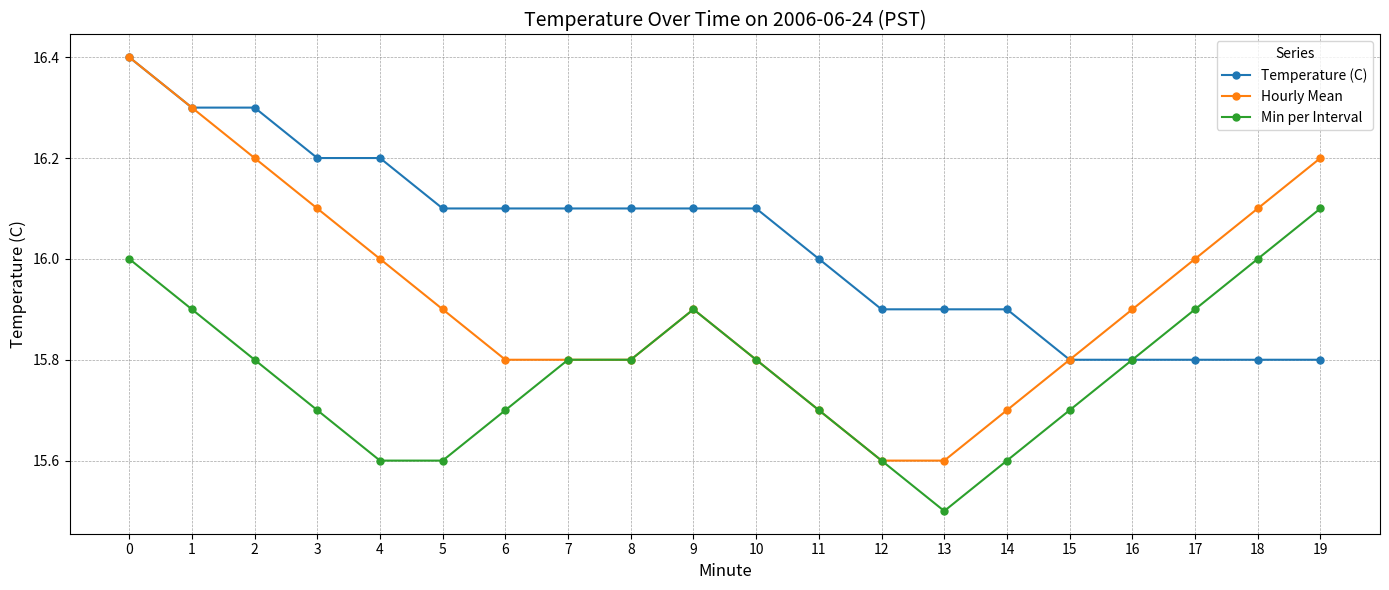

What is the value of the Temperature (C) point at the 6th from the left?

16.1